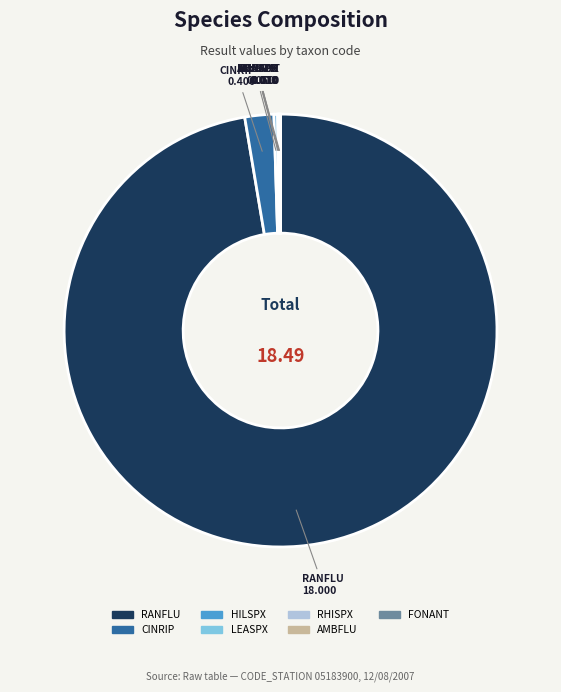

Which slice represents more than half of the pie?

RANFLU